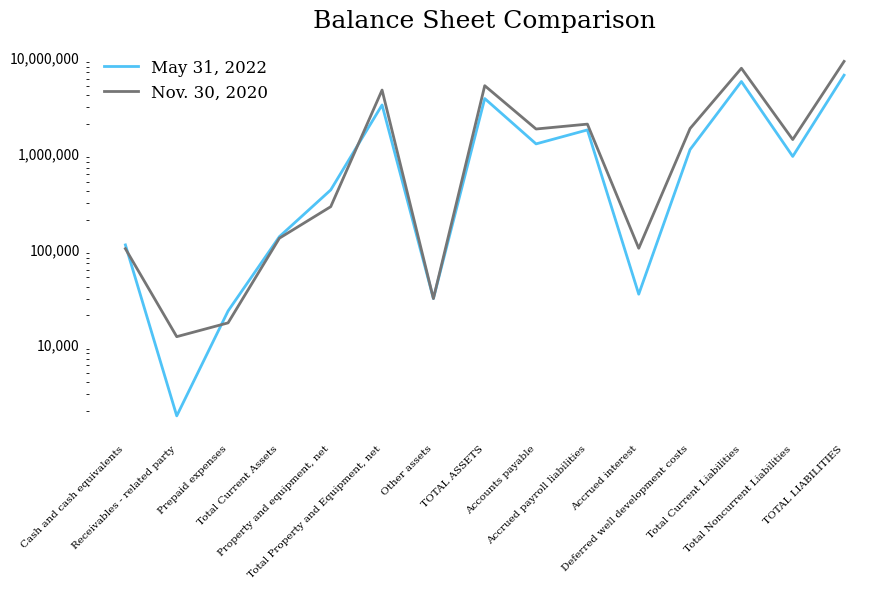

What is the maximum value for May 31, 2022?

6499898